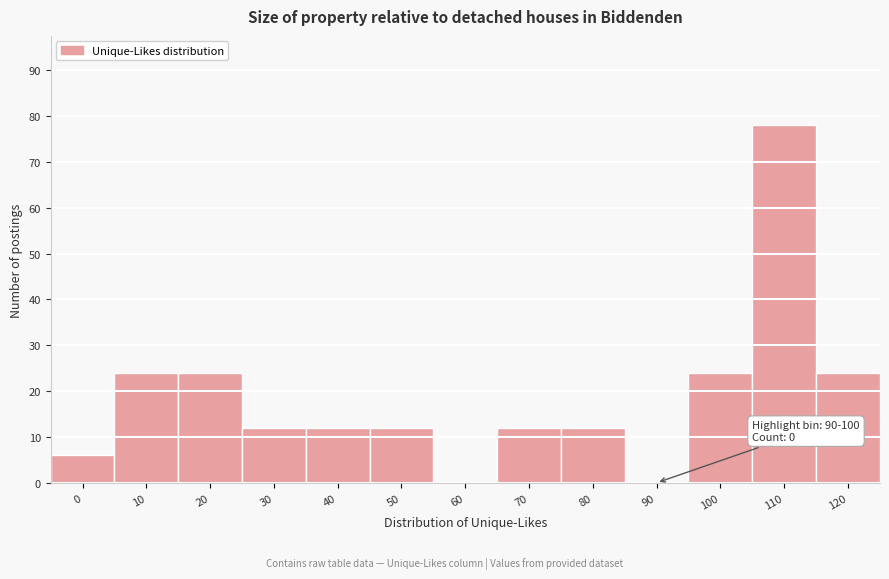

Reading left to right, transcribe all the data shown in this chart.

0=6	10=24	20=24	30=12	40=12	50=12	60=0	70=12	80=12	90=0	100=24	110=78	120=24